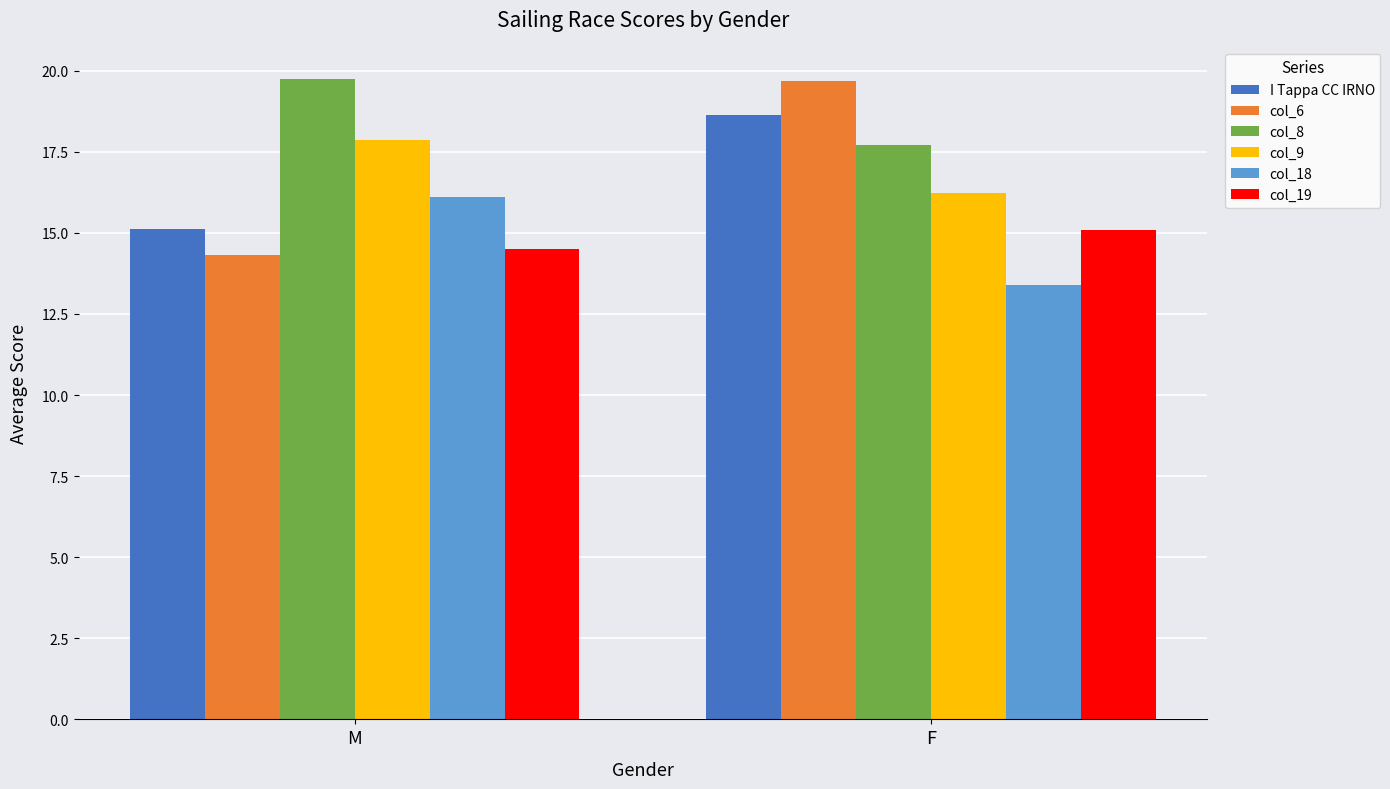

At which category is the sum across all series the highest?

F